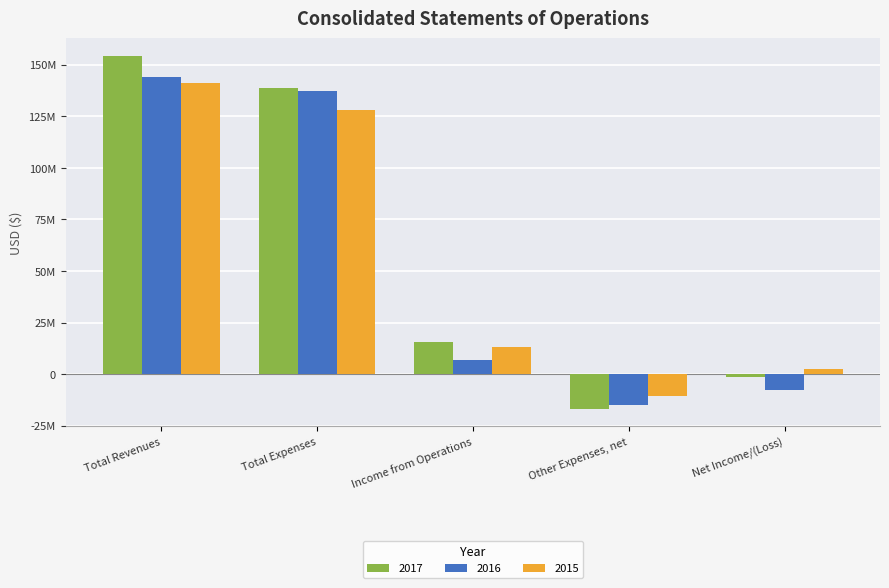

Does the chart contain stacked bars?

No